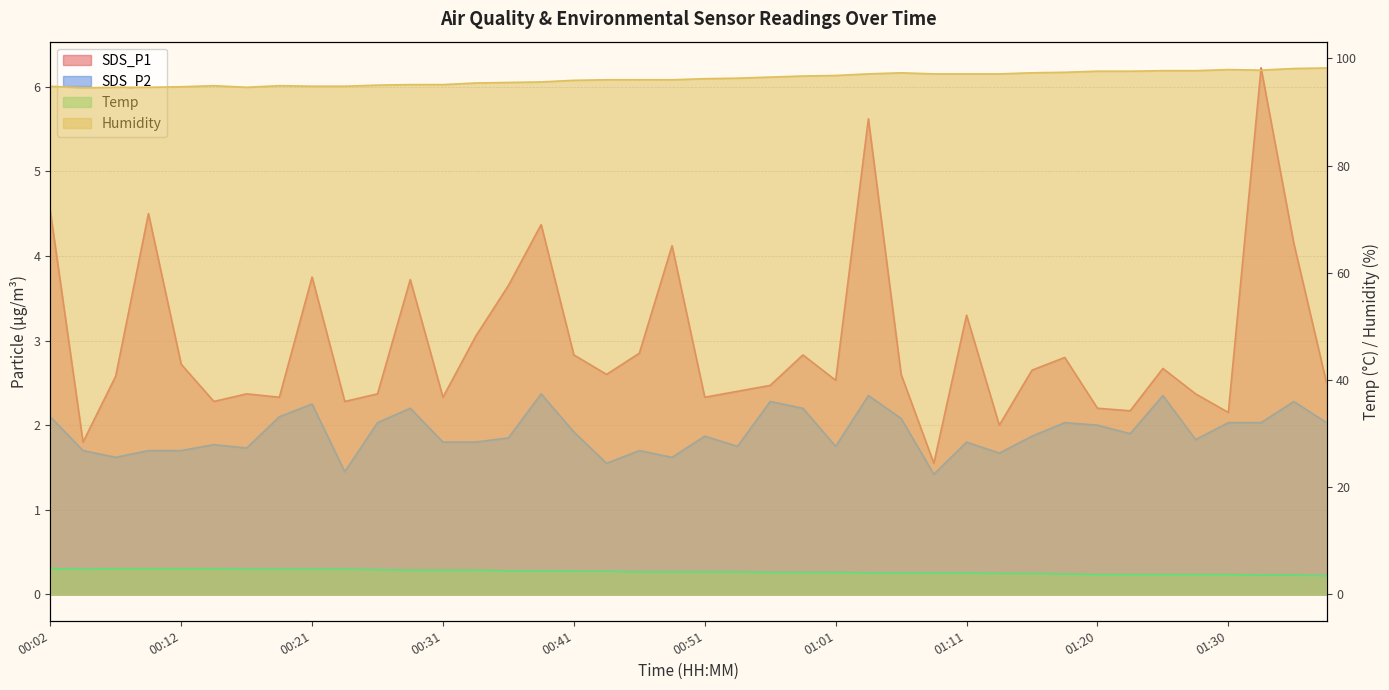

At which label does SDS_P2 reach its minimum?

01:08